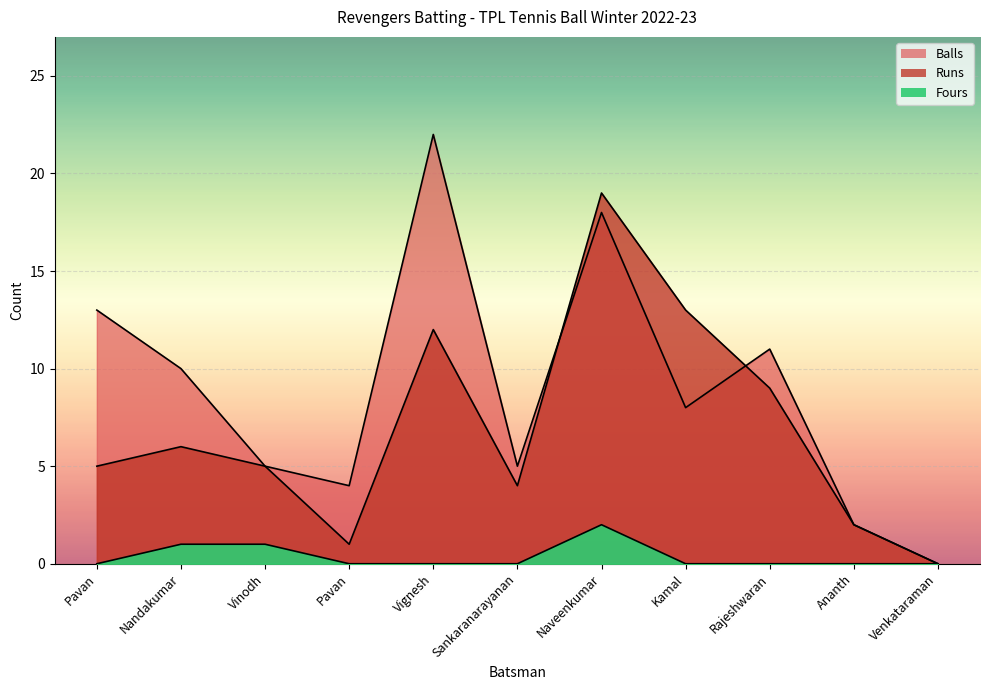

True or false: Fours and Balls intersect in this chart.

False